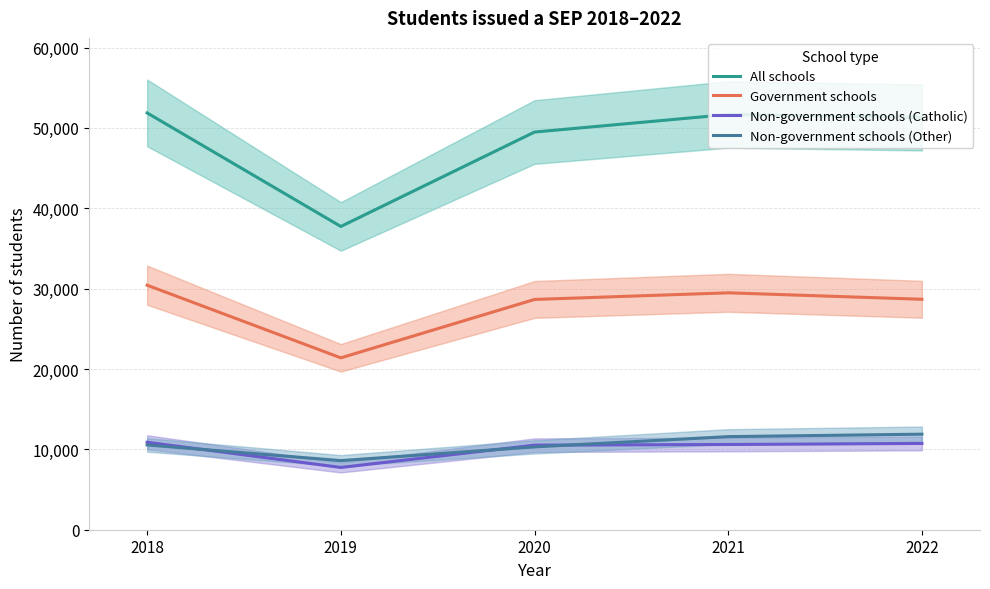

How many lines are shown in the chart?

4